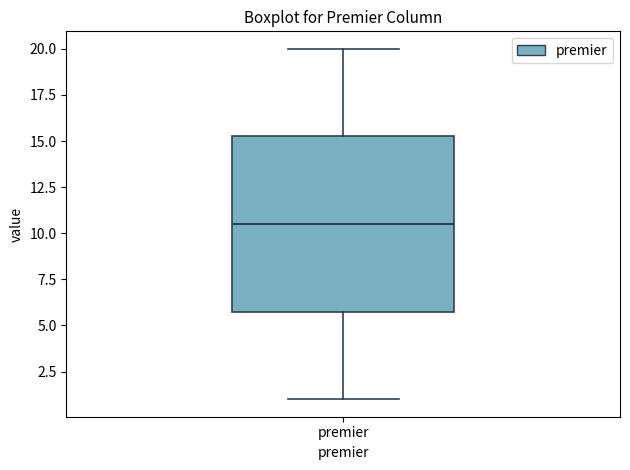

Where does the median line of the box for premier sit on the y-axis? The values are not printed on the chart, so give them approximately, as read against the axis.

10.5